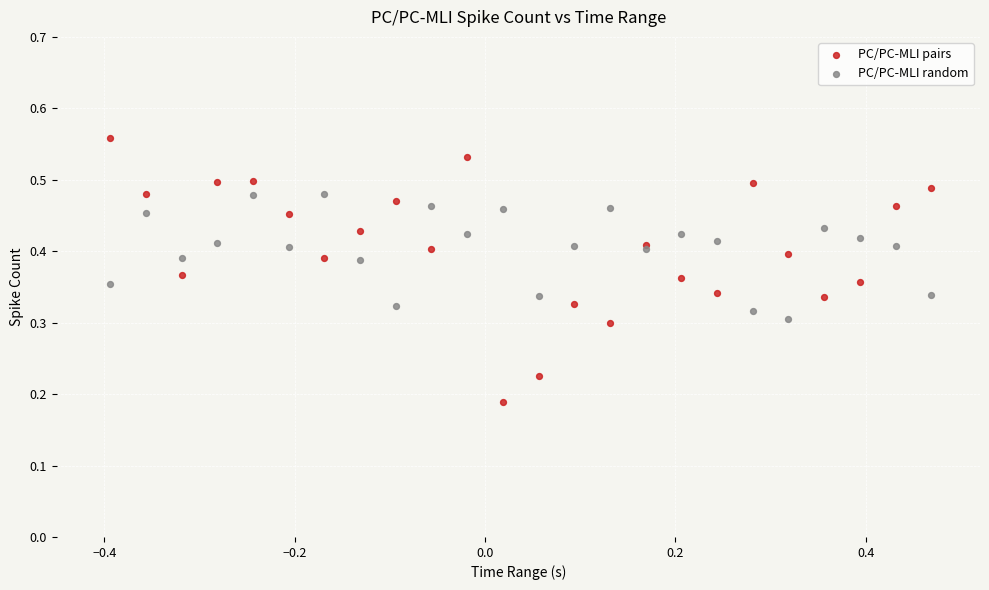

Which series contains the highest Y value?

PC/PC-MLI pairs